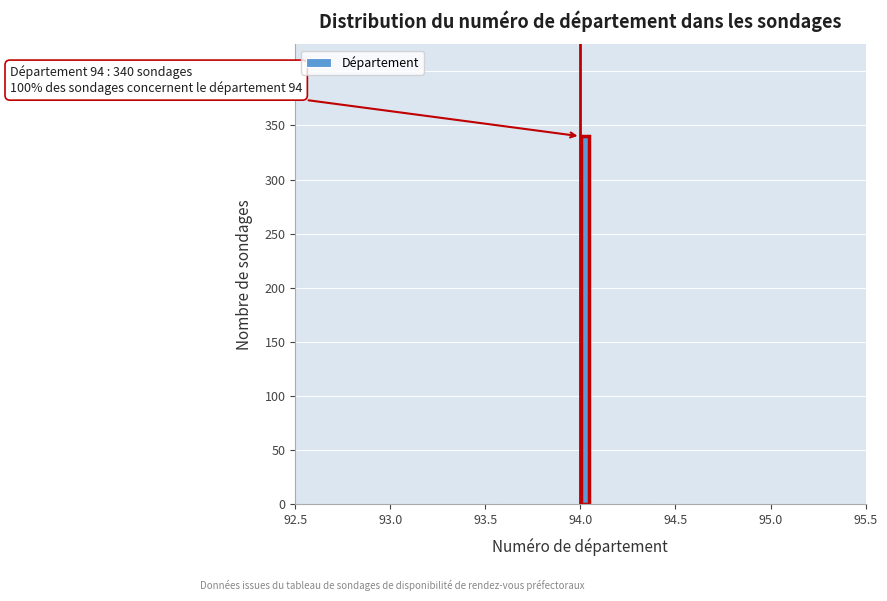

Around what value on the x-axis is the tallest bar? Give the approximate position of its centre, as read against the axis.

94.05